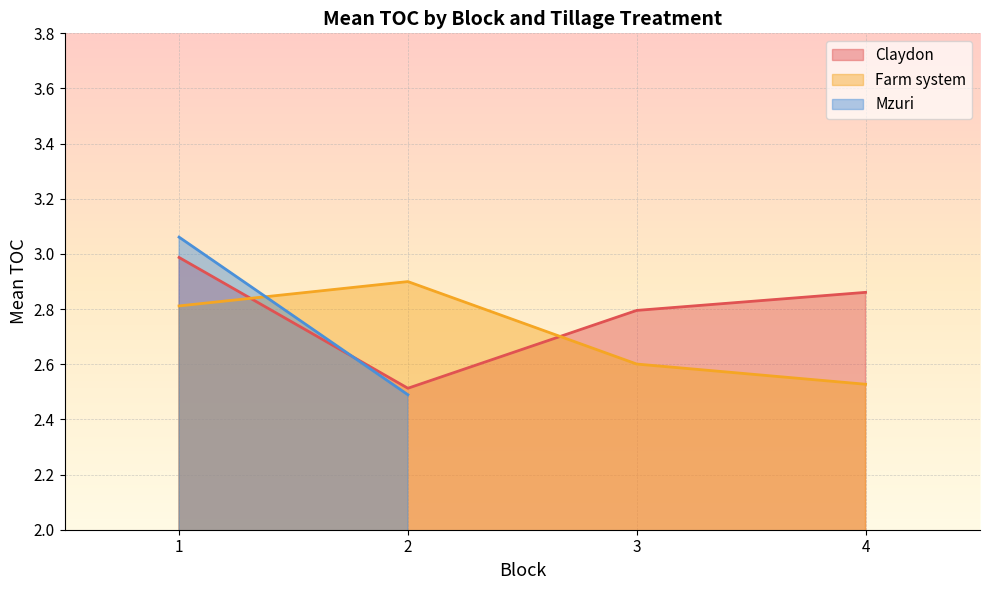

True or false: Claydon and Farm system cross at least once.

True